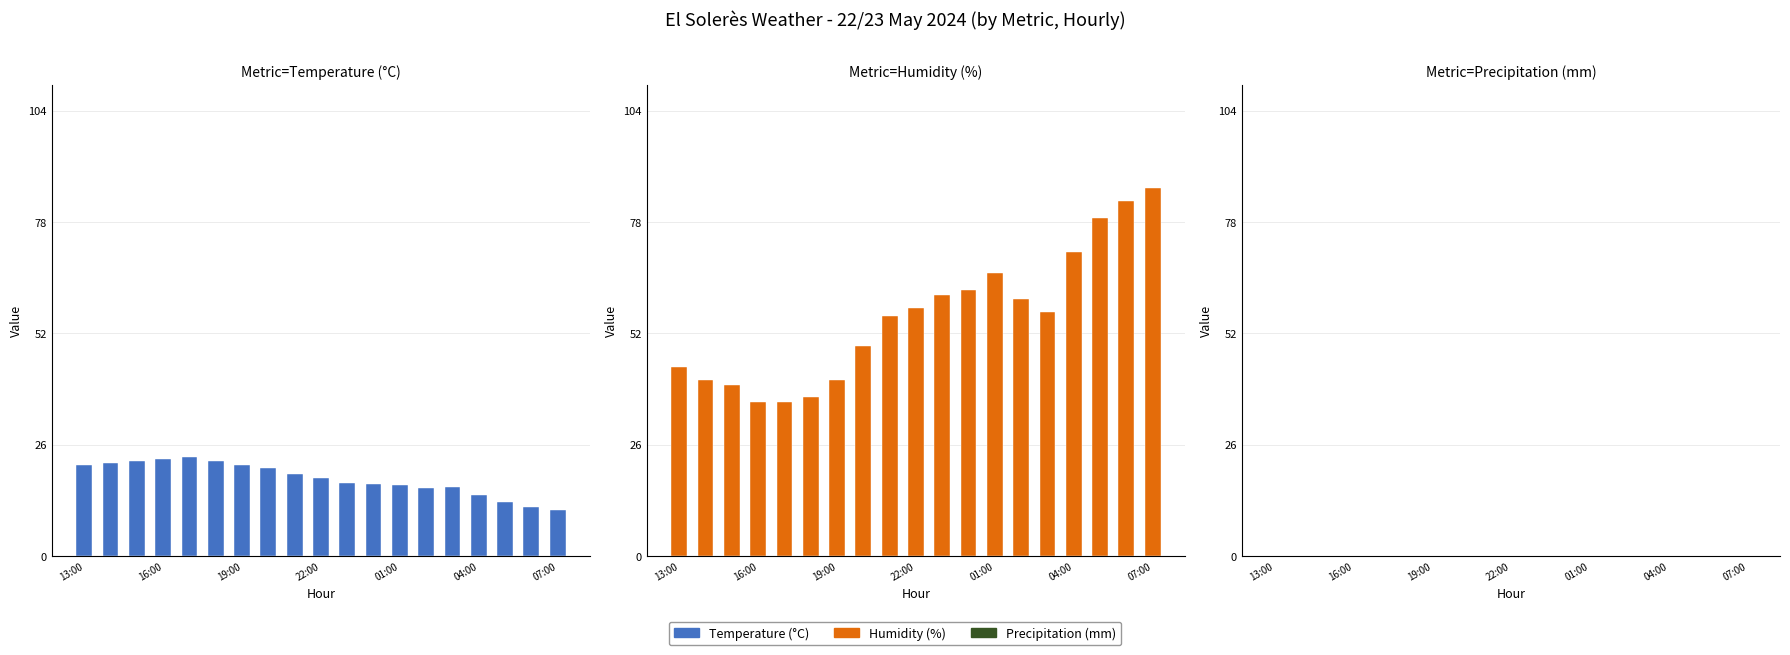

The value of Temperature (°C) at 22:00 is 18.1. True or false?

True